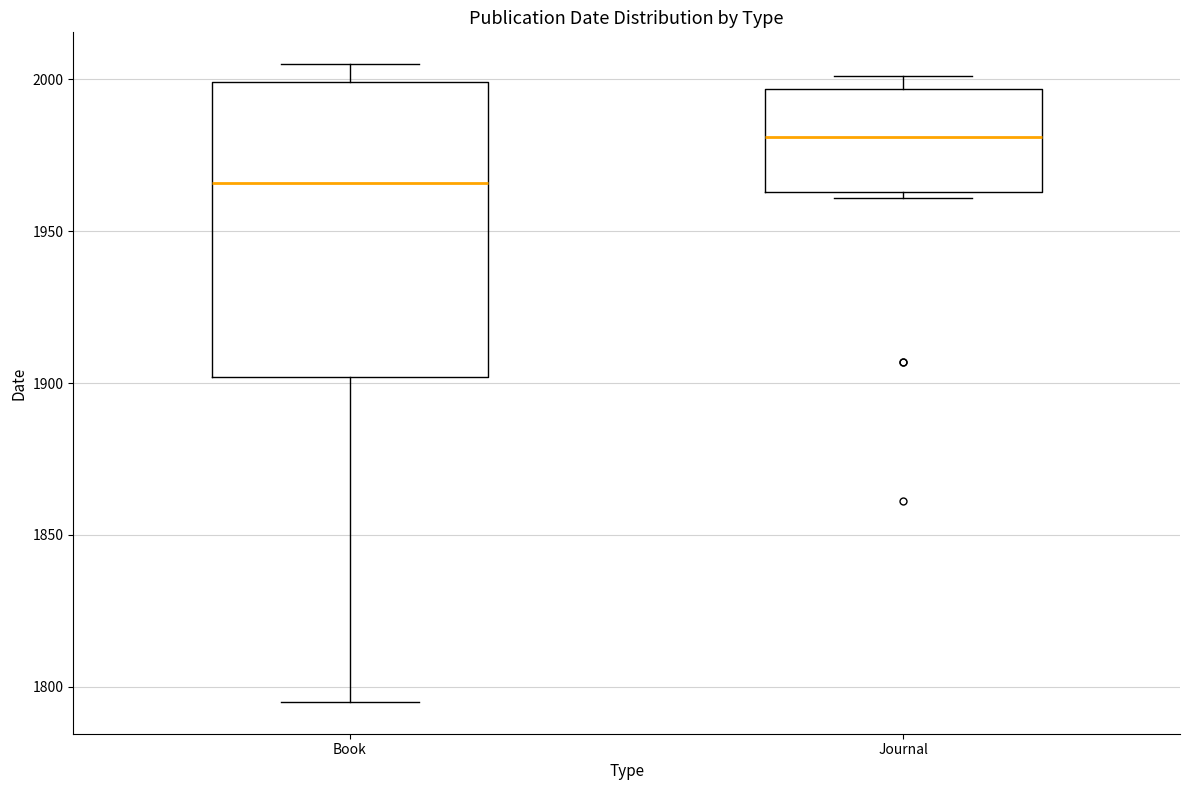

Which box has the highest median line?

Journal